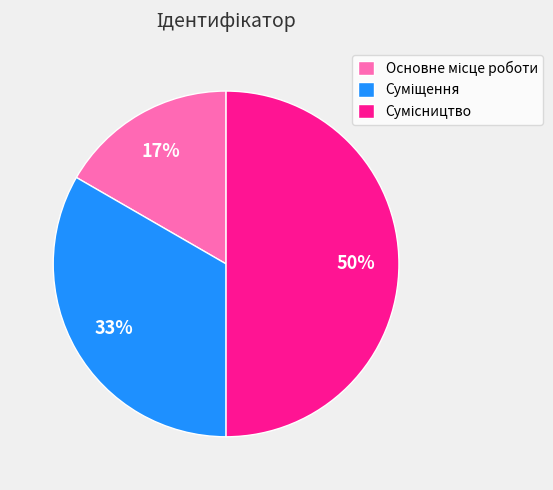

To the nearest percent, what is the average slice percentage?

33%